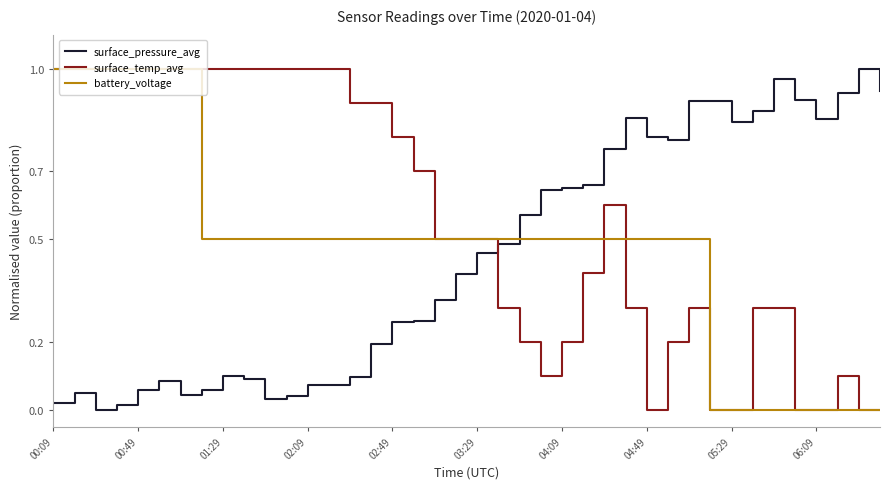

Count the battery_voltage values in the range 0 to 1.

40